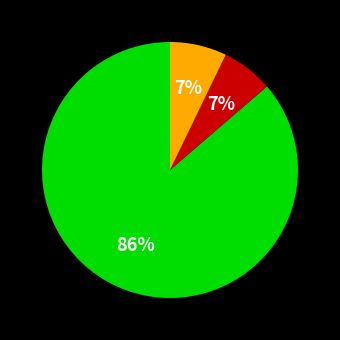

Does any single category account for the majority?

Yes